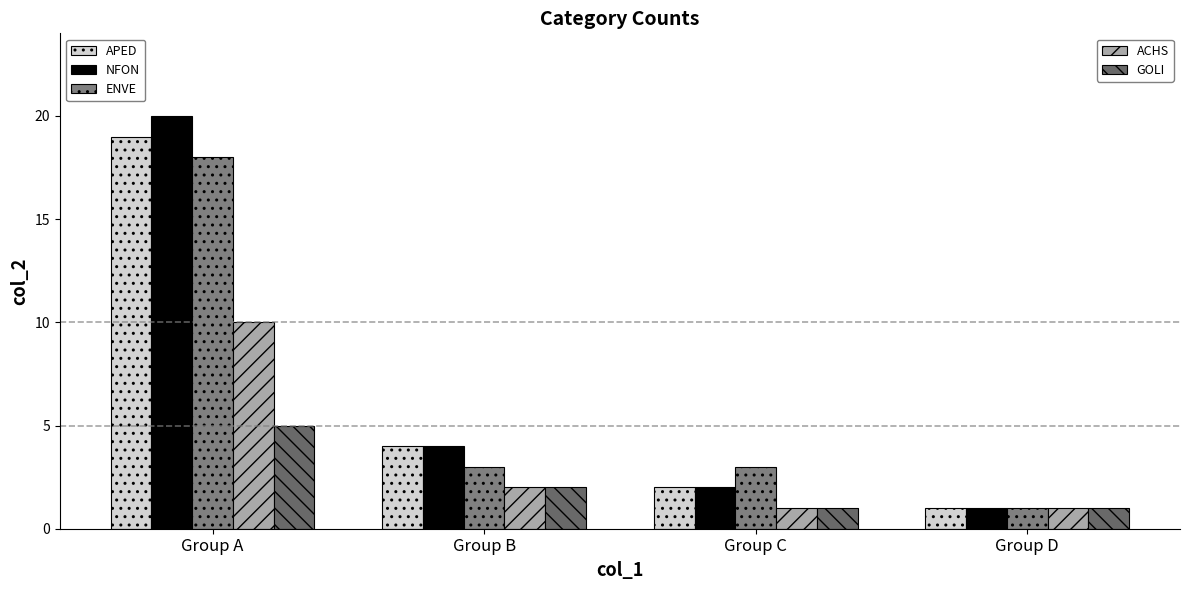

At which category does the chart reach its minimum across all series?

Group D